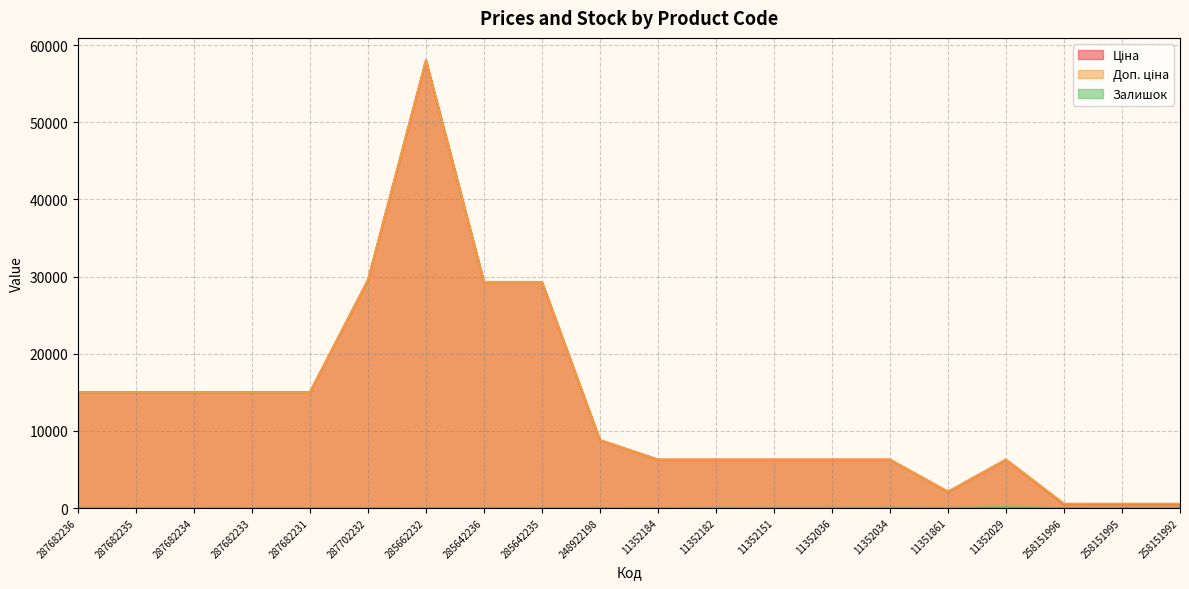

What is the label of the 3rd point from the left?

287682234